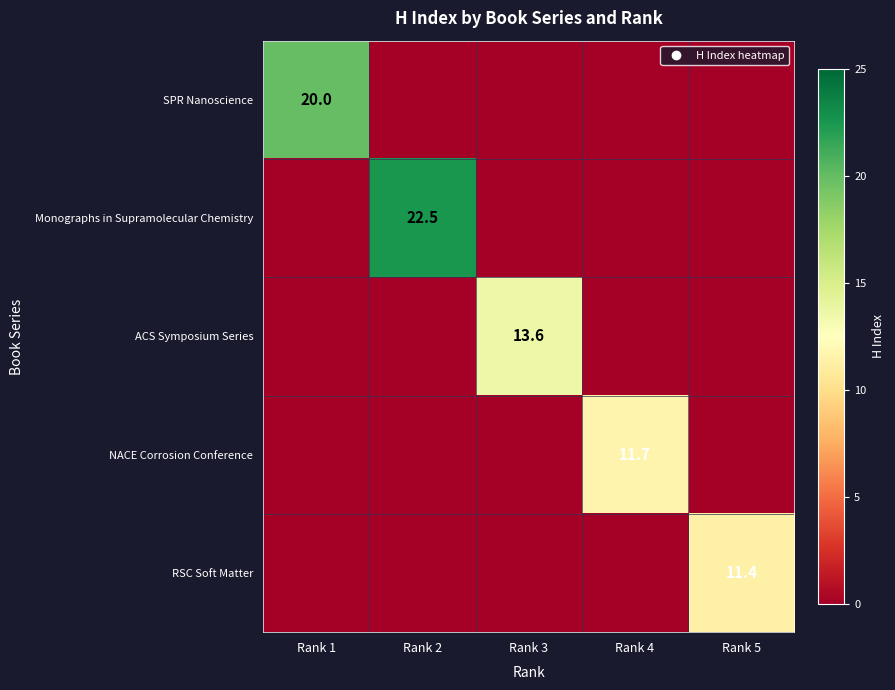

Is the value of SPR Nanoscience at Rank 2 greater than the value of ACS Symposium Series at Rank 4?

No